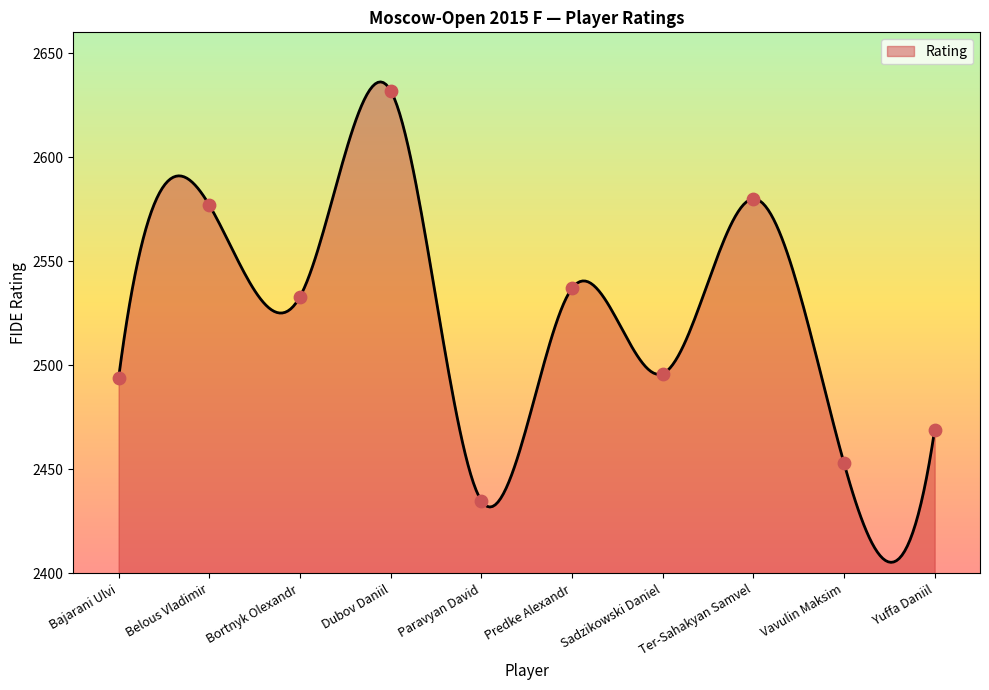

What is the ratio of the value at Paravyan David to the value at Ter-Sahakyan Samvel?

0.9